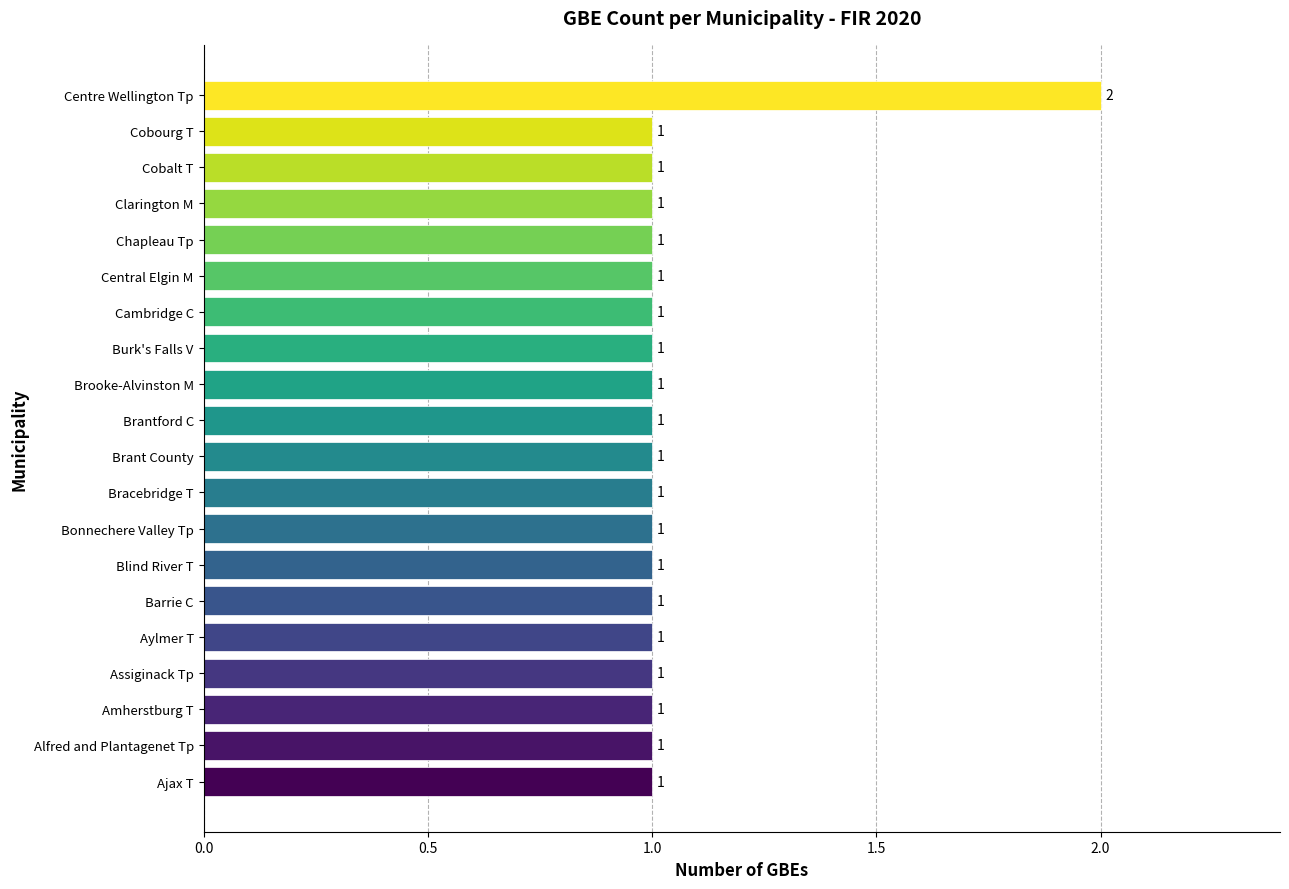

What is the difference between the maximum and minimum values?

1